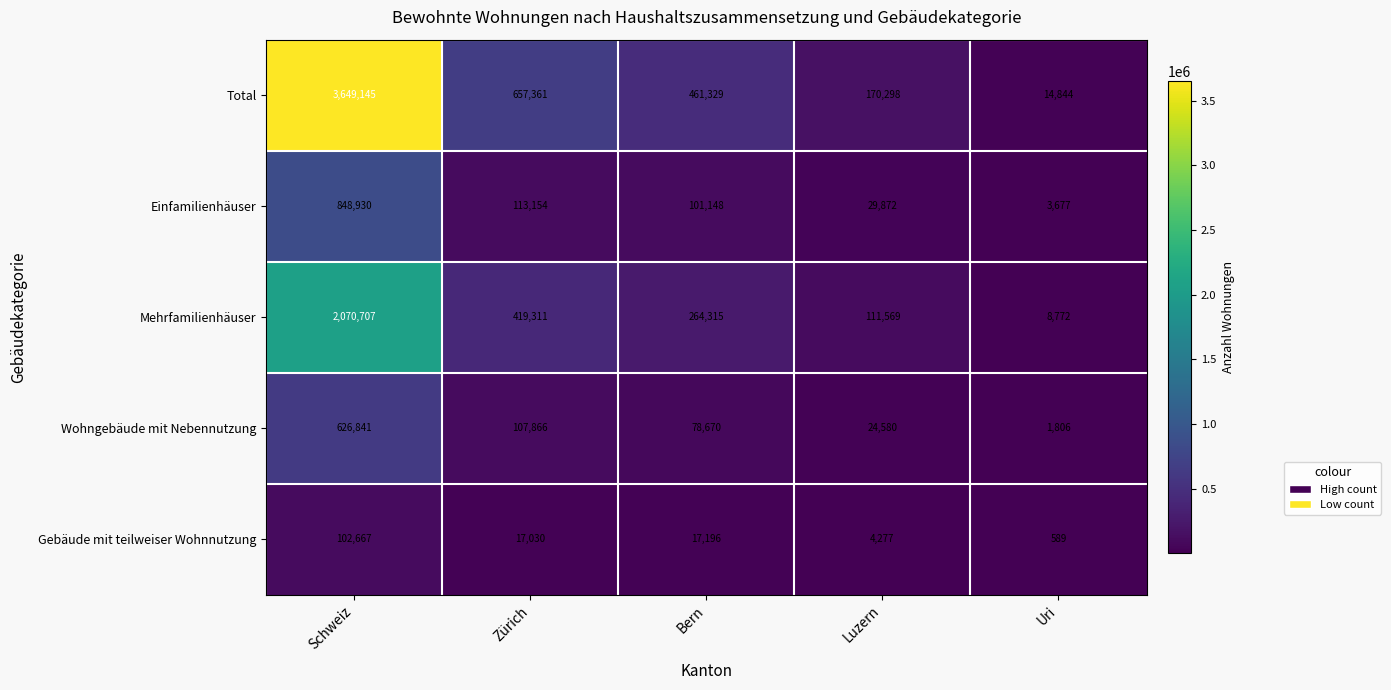

At which category is the sum across all series the highest?

Schweiz